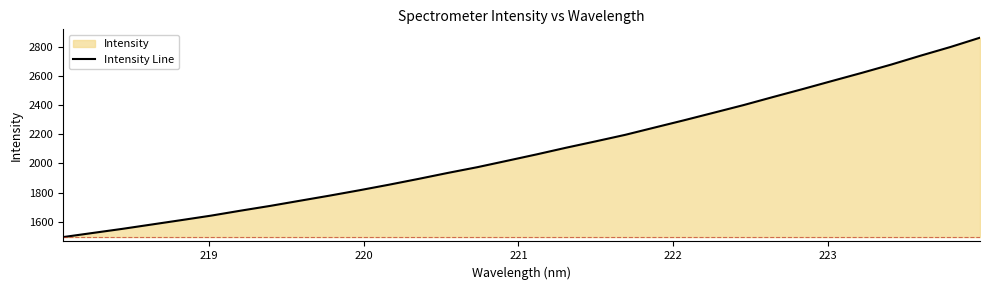

What is the smallest value displayed?

1494.9